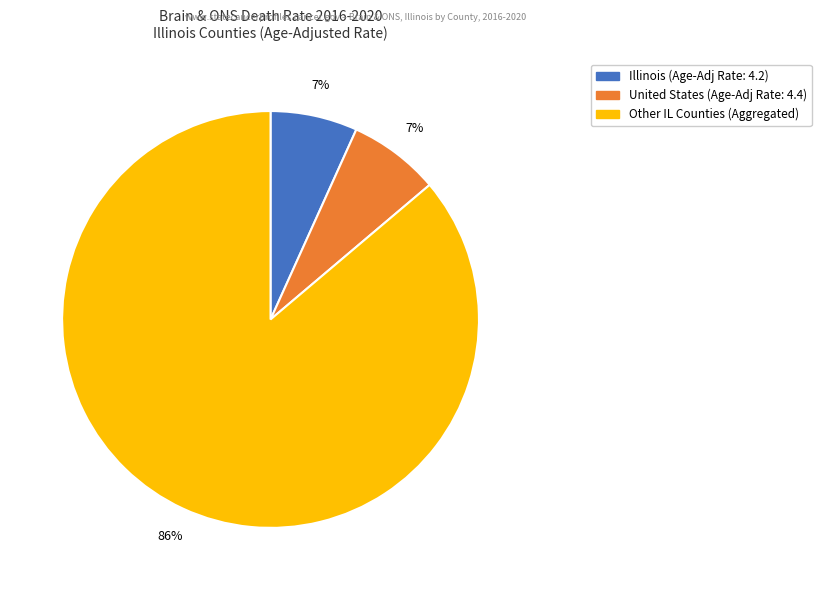

To the nearest percent, what is the average slice percentage?

33%